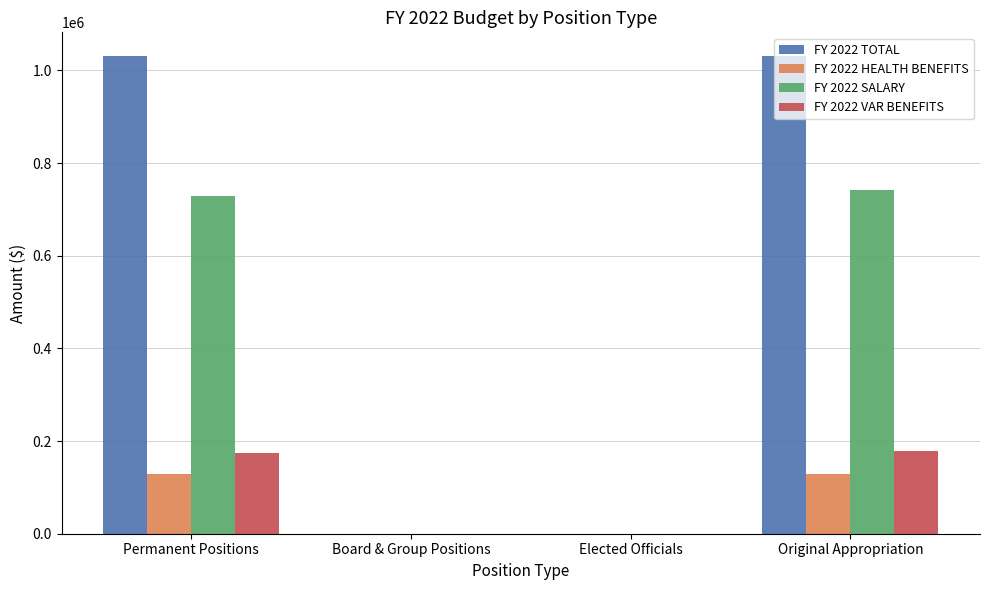

Between Permanent Positions and Elected Officials, which series saw the biggest shift?

FY 2022 TOTAL